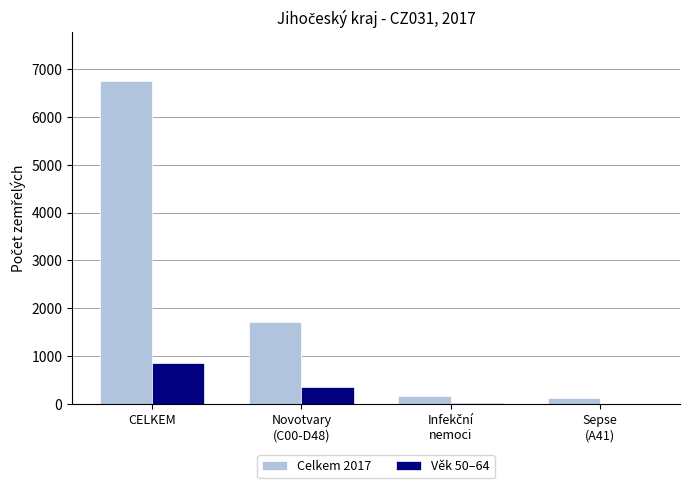

How many data points does each series have?

4